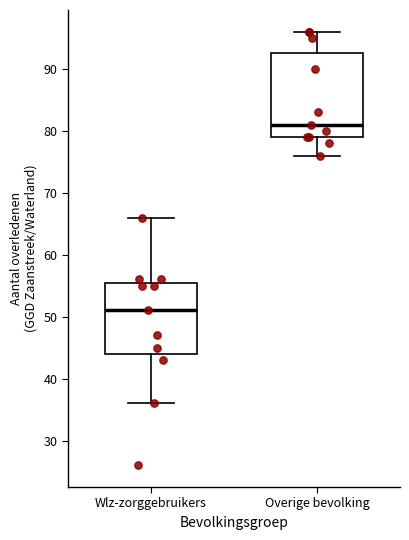

Reading left to right, transcribe this box plot: for each box, give where its median line is, the range the box spans, and where its two whiskers end, as read against the y-axis. The values are not printed on the chart, so give them approximately, as read against the axis.

Wlz-zorggebruikers: median 51, box 44 to 56, whiskers 36 to 66
Overige bevolking: median 81, box 79 to 93, whiskers 76 to 96